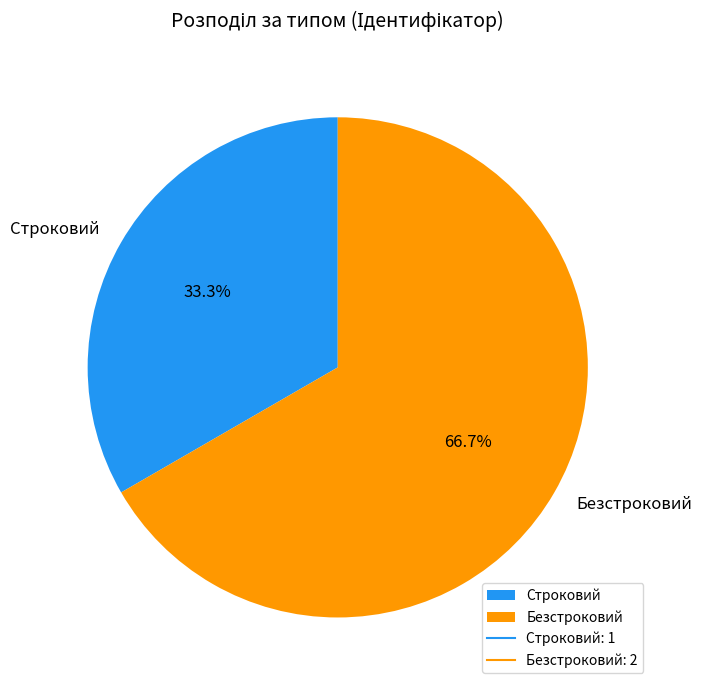

What is the largest slice in the pie chart?

Безстроковий